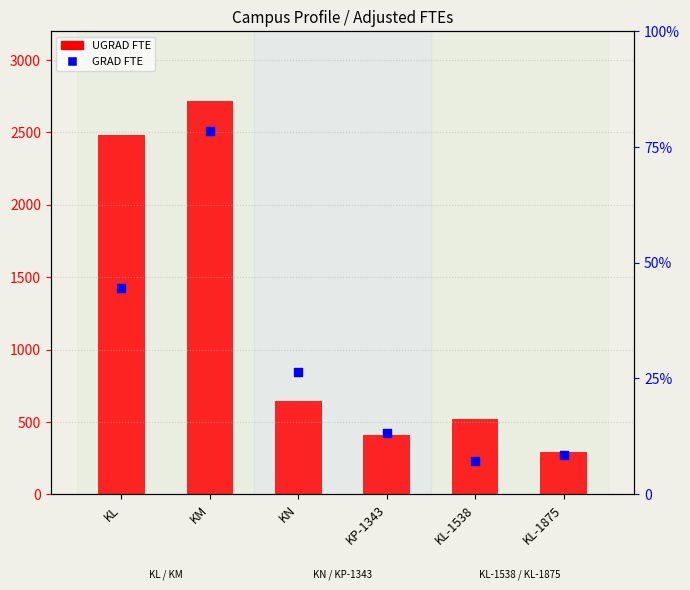

What is the total value across all series at KL-1538?

598.3